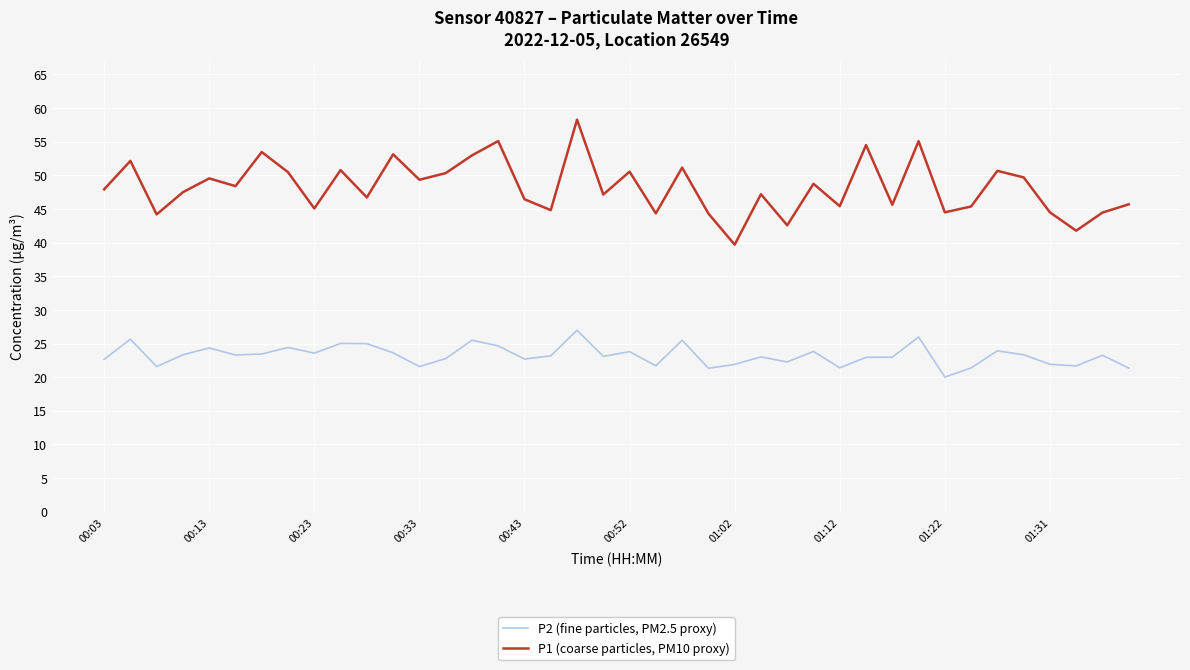

What is the minimum value shown in the chart?

20.0